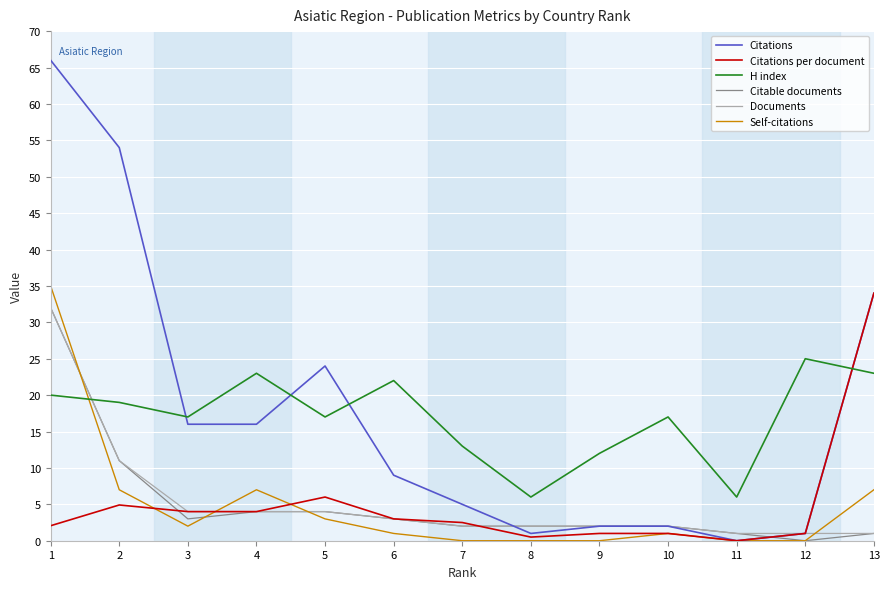

True or false: Self-citations and H index intersect in this chart.

True